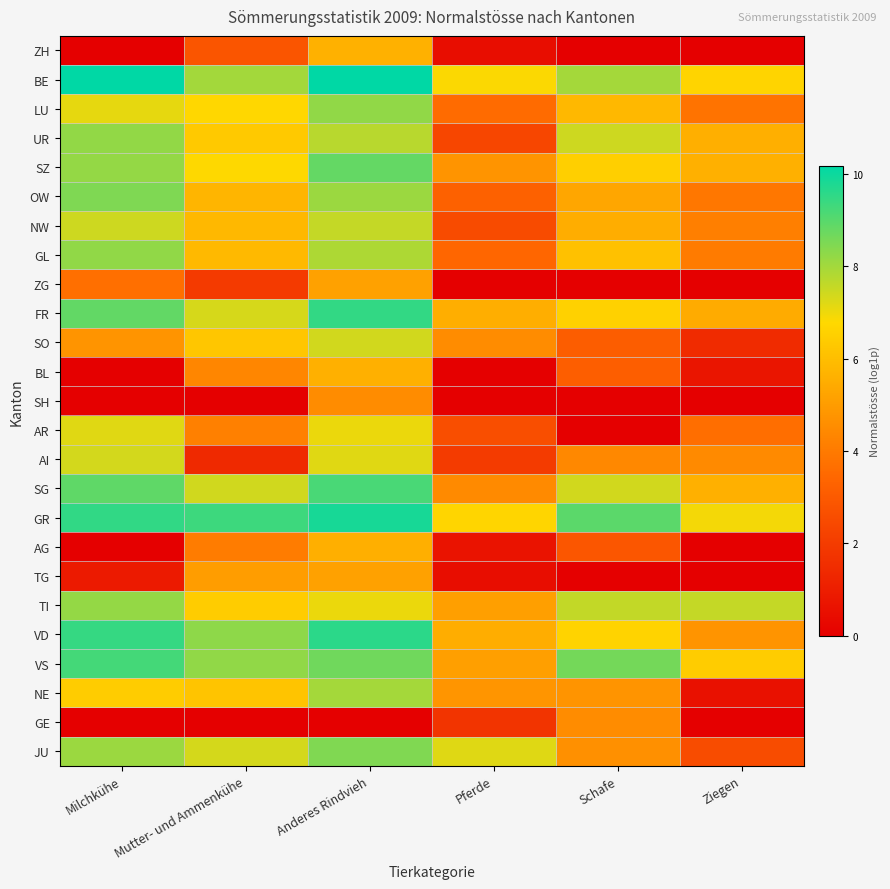

What is the total value across all series at Milchkühe?

150.4